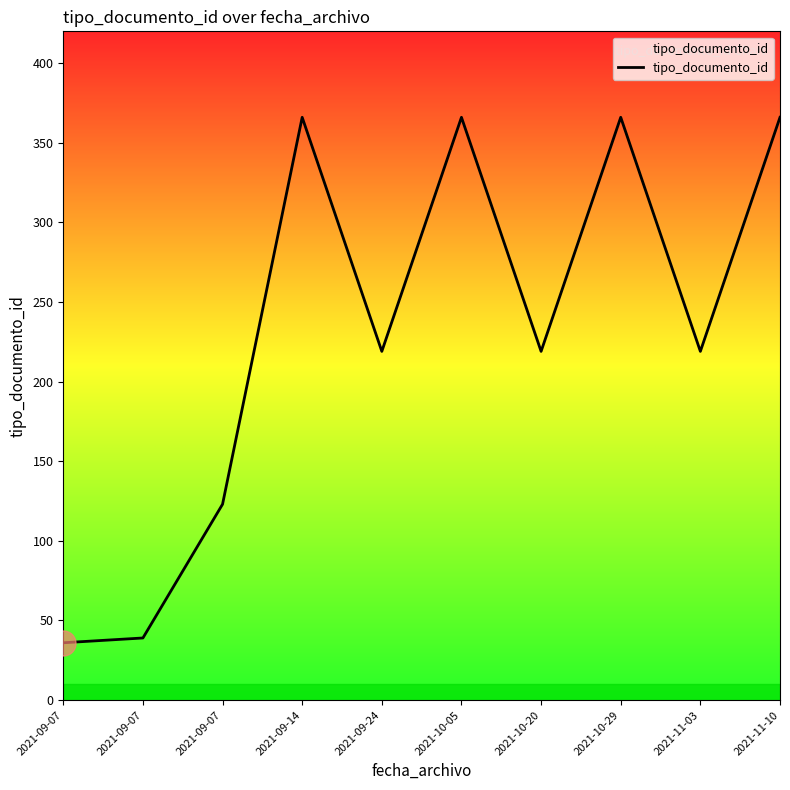

How many lines are shown in the chart?

1